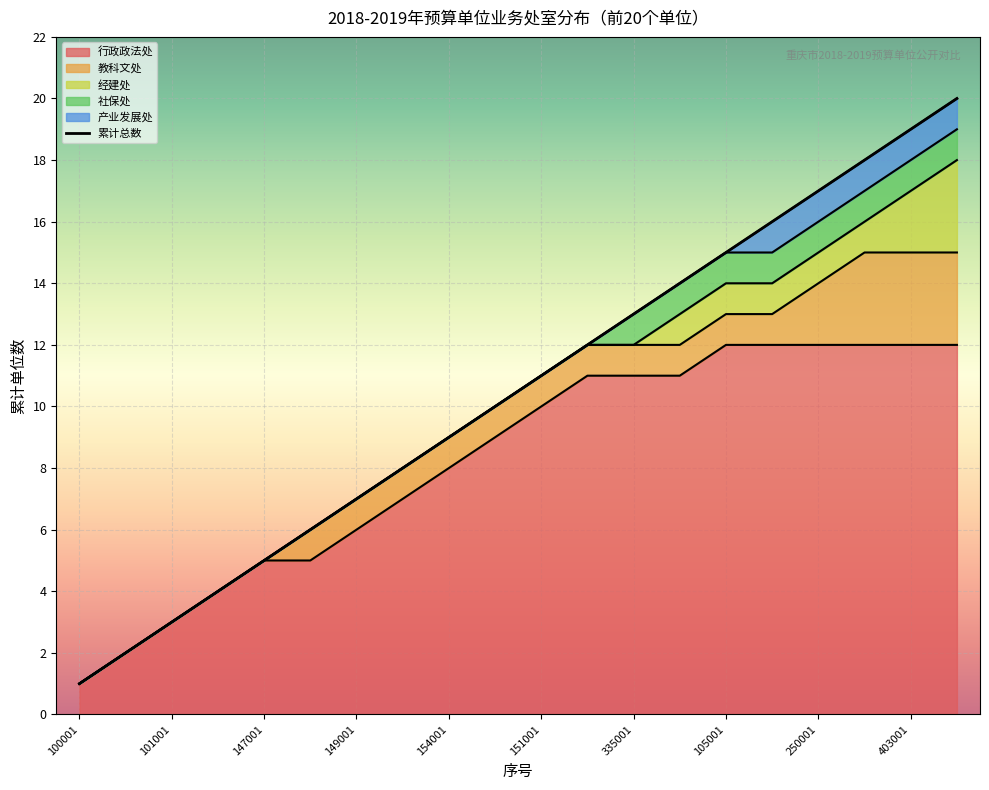

What is the difference between the maximum and minimum values?

19